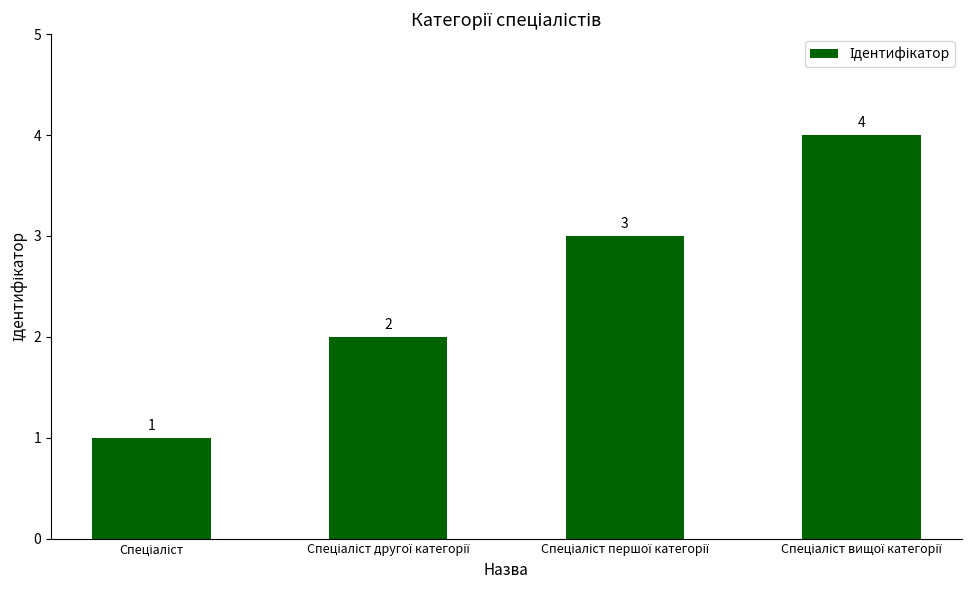

Count the values in the range 2 to 4.

3